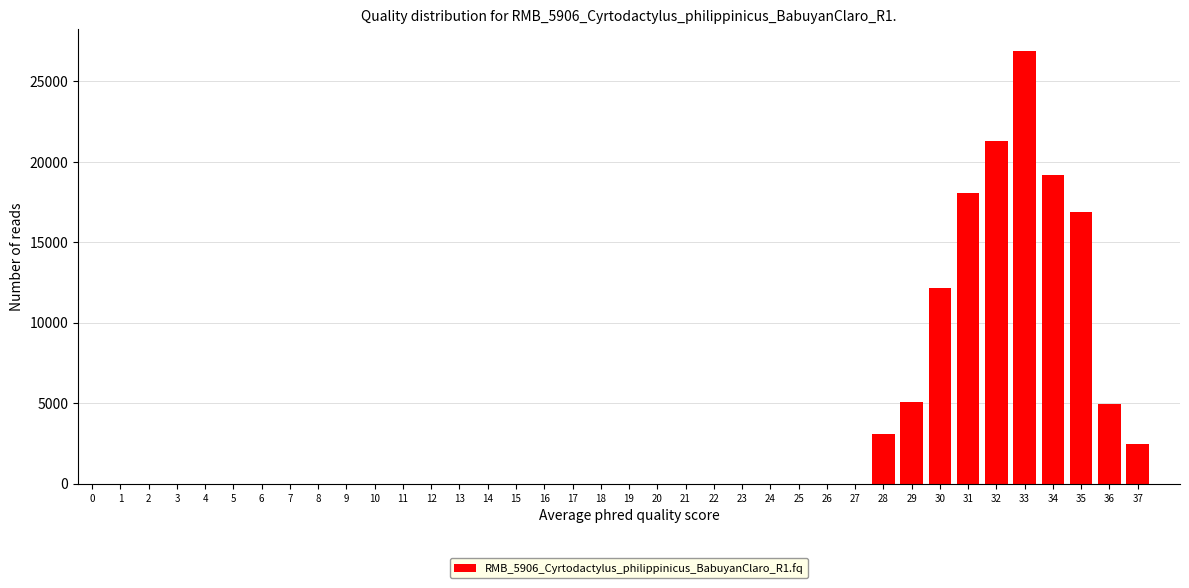

What is the maximum value shown in the chart?

26902